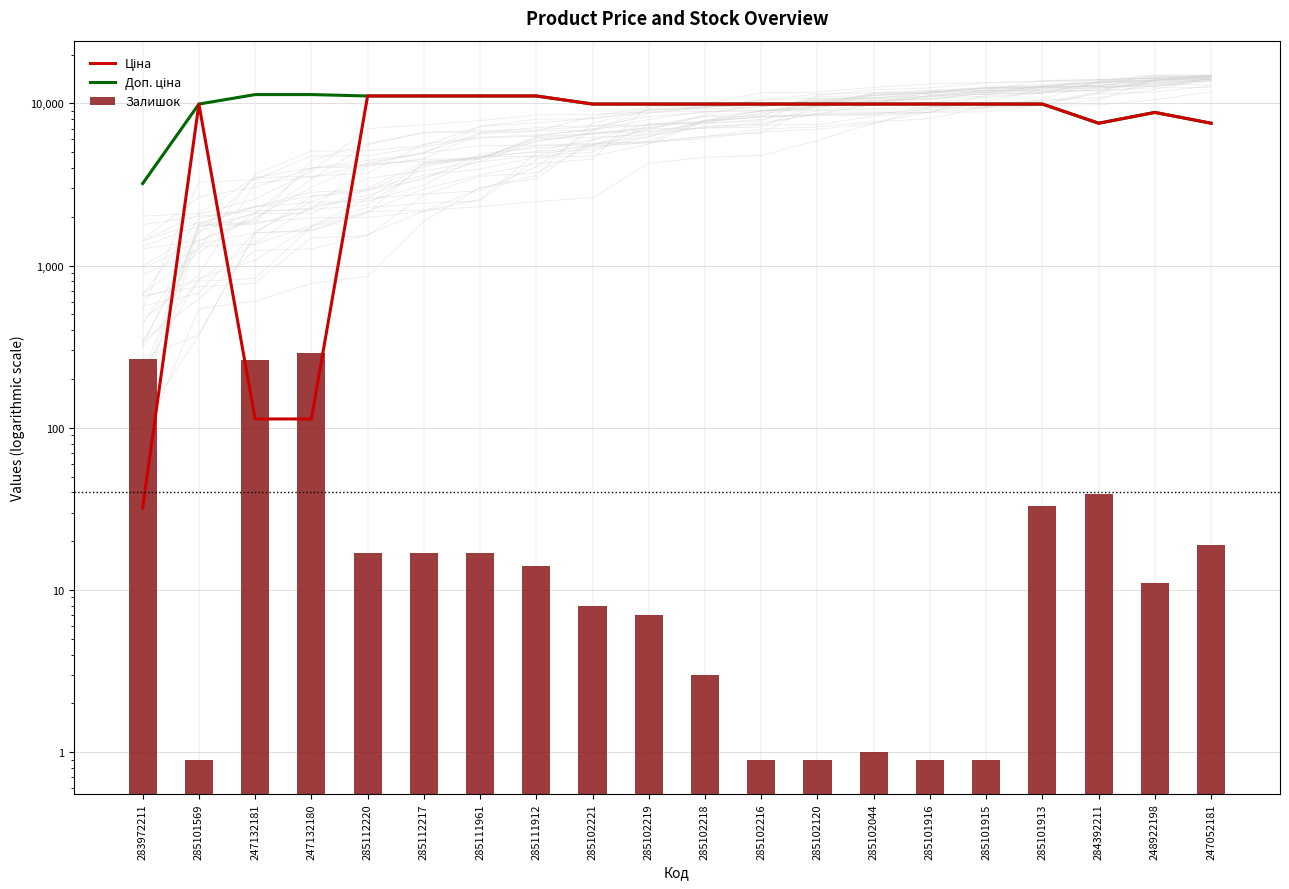

What is the minimum value for Доп. ціна?

3205.0